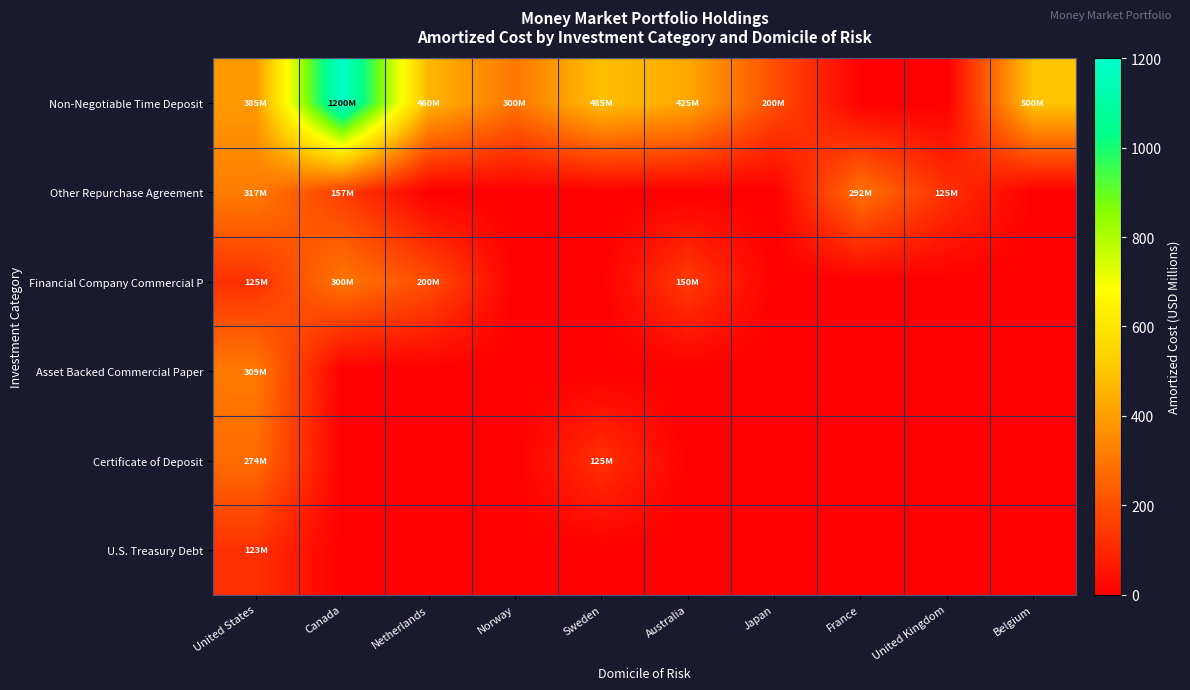

Reading right to left, transcribe all the data shown in this chart.

Non-Negotiable Time Deposit: Belgium=500.0	United Kingdom=0.0	France=0.0	Japan=200.0	Australia=425.0	Sweden=485.0	Norway=300.0	Netherlands=460.0	Canada=1200.0	United States=385.0
Other Repurchase Agreement: Belgium=0.0	United Kingdom=125.0	France=292.0	Japan=0.0	Australia=0.0	Sweden=0.0	Norway=0.0	Netherlands=0.0	Canada=157.0	United States=317.0
Financial Company Commercial P: Belgium=0.0	United Kingdom=0.0	France=0.0	Japan=0.0	Australia=149.6	Sweden=0.0	Norway=0.0	Netherlands=199.9	Canada=299.9	United States=125.0
Asset Backed Commercial Paper: Belgium=0.0	United Kingdom=0.0	France=0.0	Japan=0.0	Australia=0.0	Sweden=0.0	Norway=0.0	Netherlands=0.0	Canada=0.0	United States=309.2
Certificate of Deposit: Belgium=0.0	United Kingdom=0.0	France=0.0	Japan=0.0	Australia=0.0	Sweden=125.1	Norway=0.0	Netherlands=0.0	Canada=0.0	United States=274.1
U.S. Treasury Debt: Belgium=0.0	United Kingdom=0.0	France=0.0	Japan=0.0	Australia=0.0	Sweden=0.0	Norway=0.0	Netherlands=0.0	Canada=0.0	United States=123.4